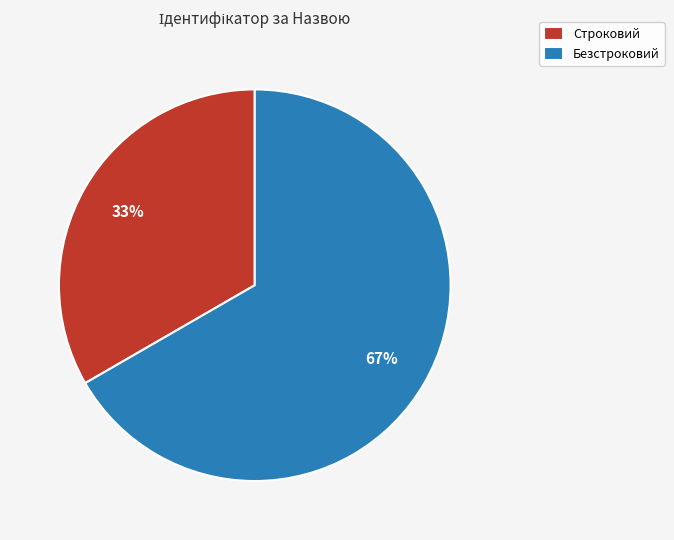

What percentage is the Безстроковий slice, to the nearest percent?

67%